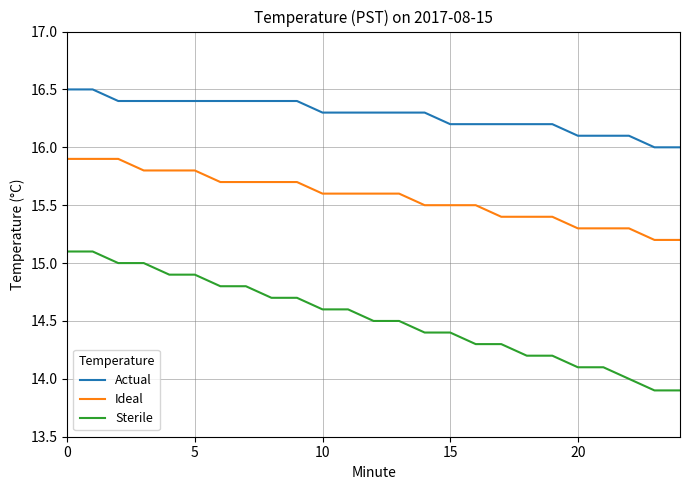

At how many categories does at least one series exceed 14?

25